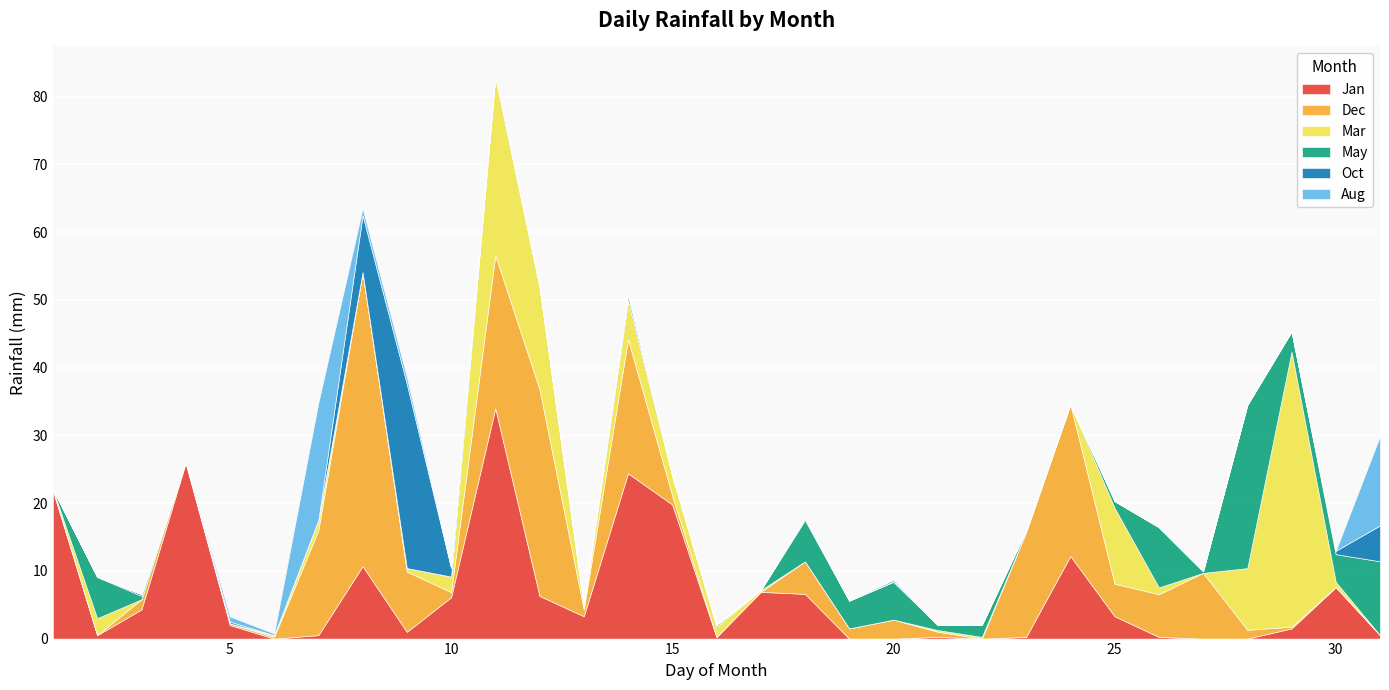

At how many categories does at least one series exceed 27?

5